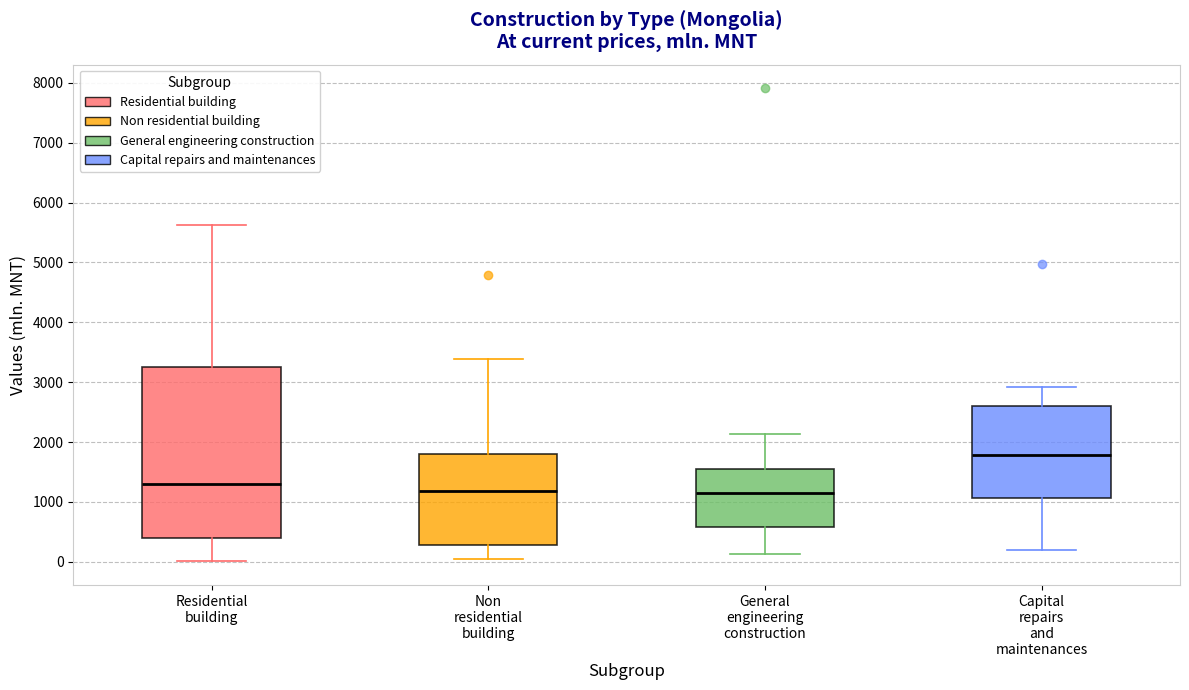

Reading left to right, read every box against the y-axis: the position of its median line, the range the box covers, and the ends of its whiskers. The values are not printed on the chart, so give them approximately, as read against the axis.

Residential building: median 1300, box 400 to 3200, whiskers 0 to 5600
Non residential building: median 1200, box 300 to 1800, whiskers 0 to 3400
General engineering construction: median 1200, box 600 to 1500, whiskers 100 to 2100
Capital repairs and maintenances: median 1800, box 1100 to 2600, whiskers 200 to 2900